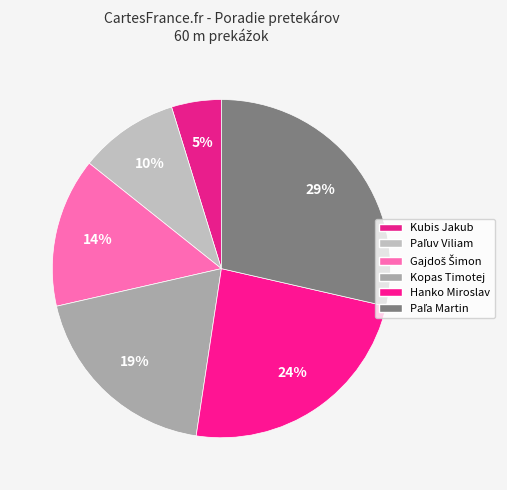

To the nearest percent, what is the combined percentage of Gajdoš Šimon and Paľuv Viliam?

24%